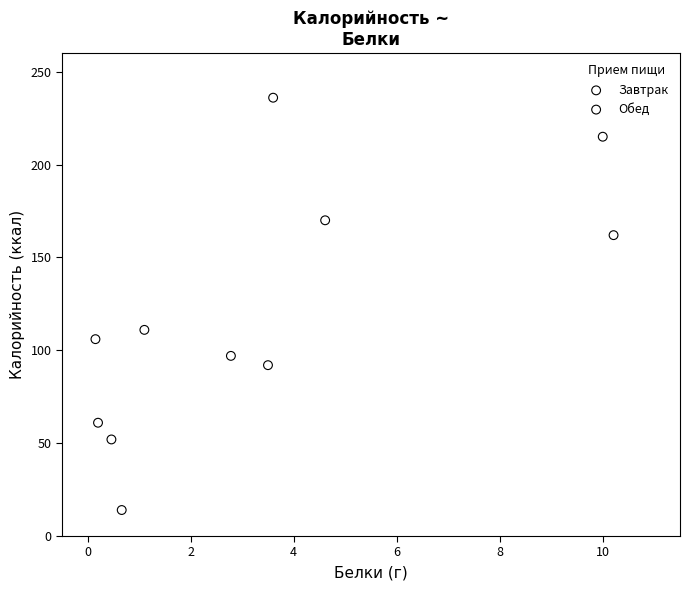

Which series contains the lowest Y value?

Обед